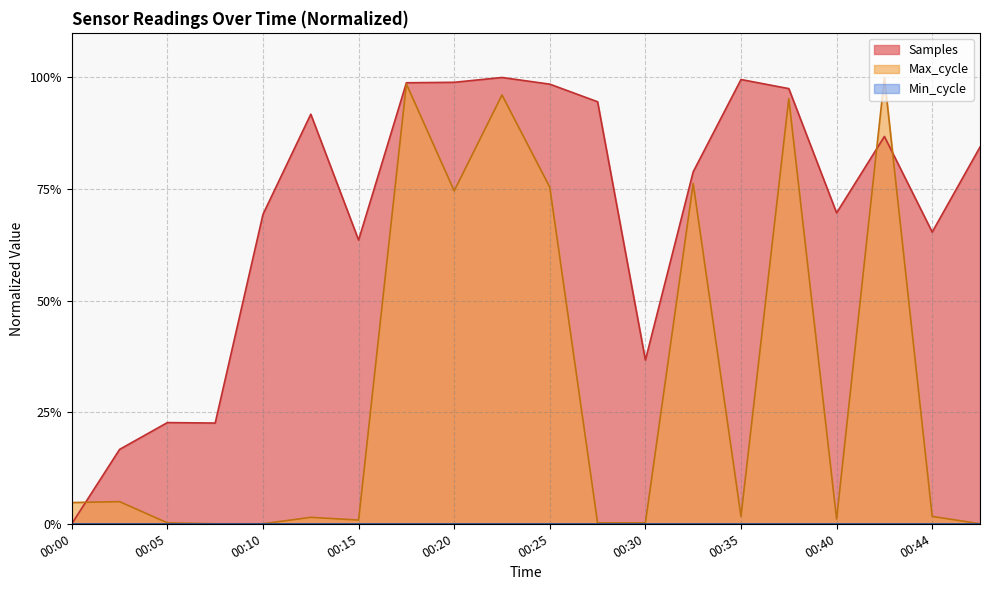

Does the chart have visible grid lines?

Yes